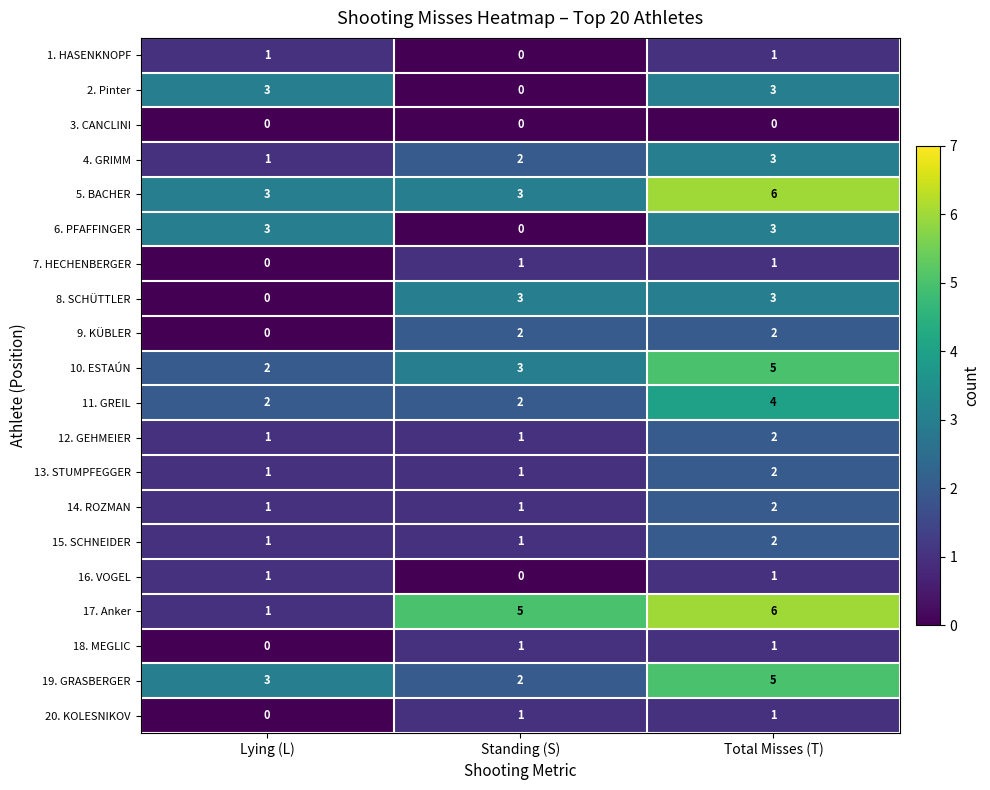

List the labels in order of 19. GRASBERGER value, smallest first.

Standing (S), Lying (L), Total Misses (T)